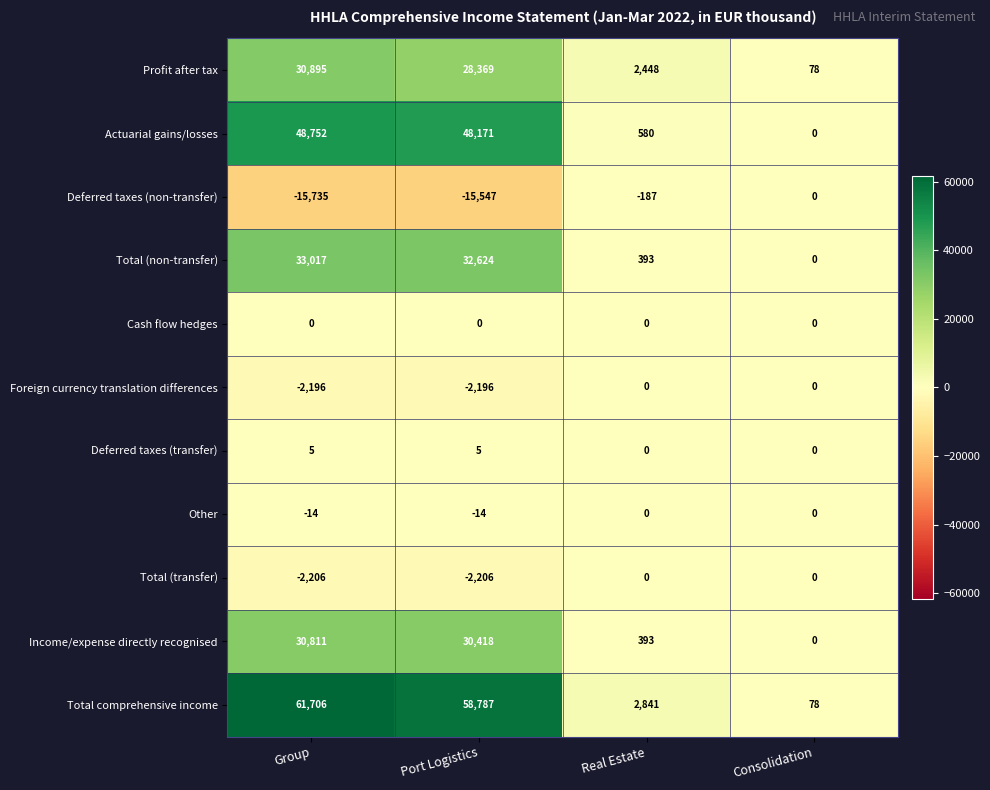

Which series has the largest total across all categories?

Total comprehensive income